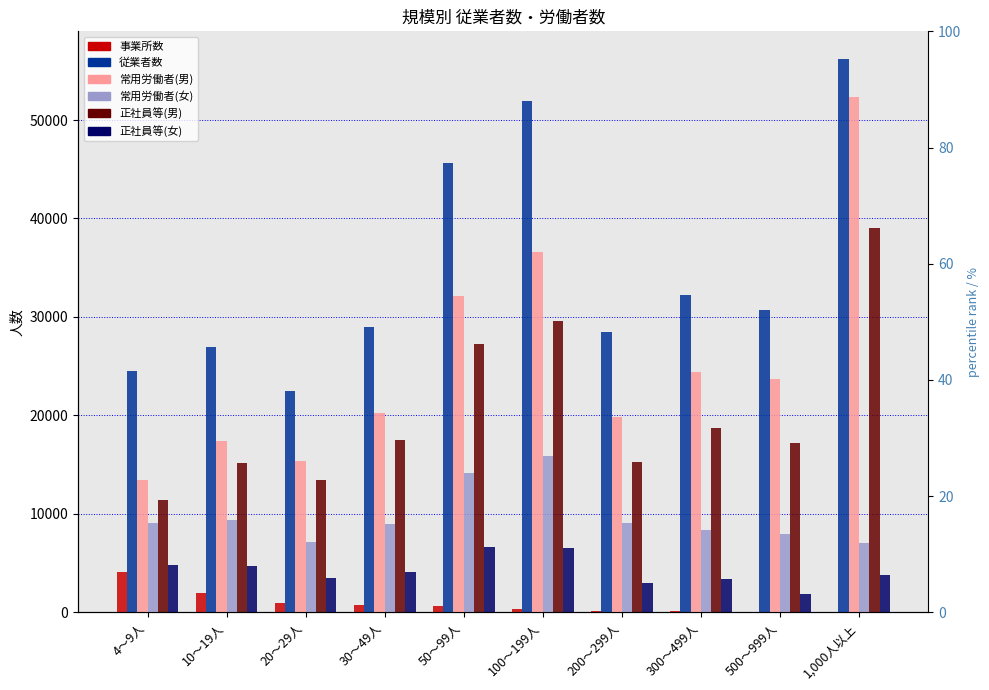

At which label does 正社員等(男) reach its peak?

1,000人以上